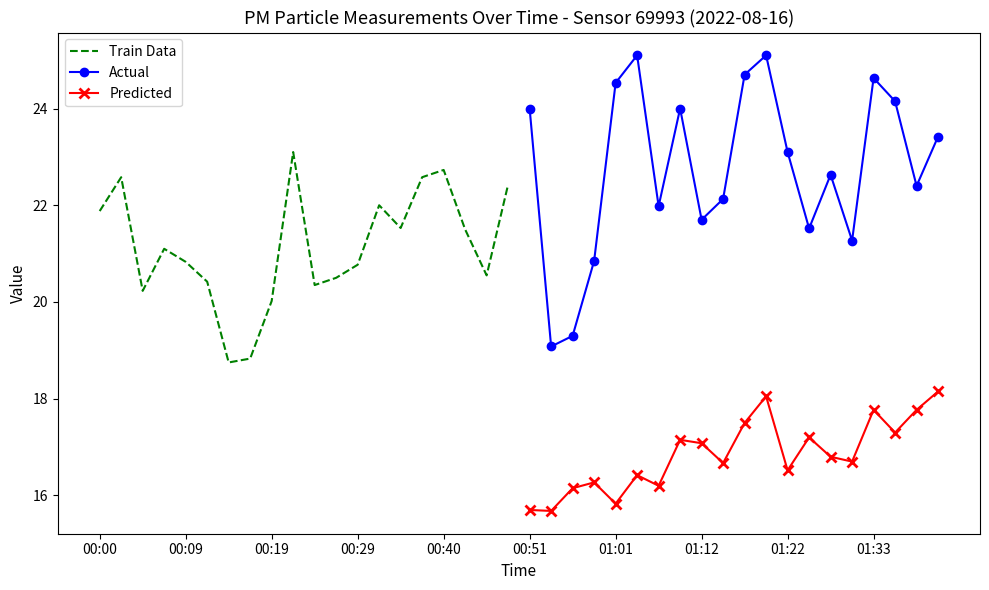

True or false: Actual and Predicted intersect in this chart.

False